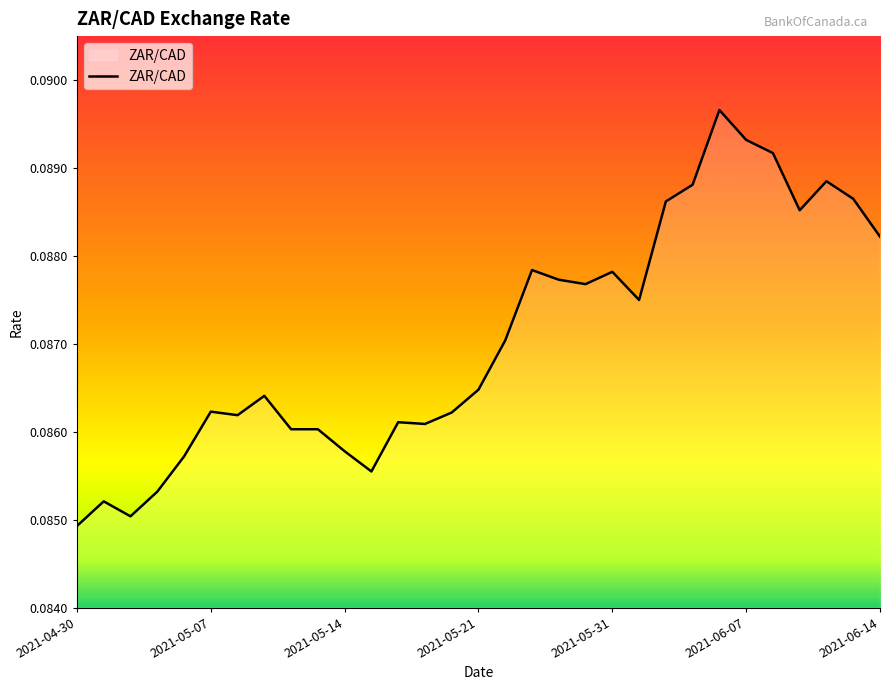

Does the chart have visible grid lines?

No